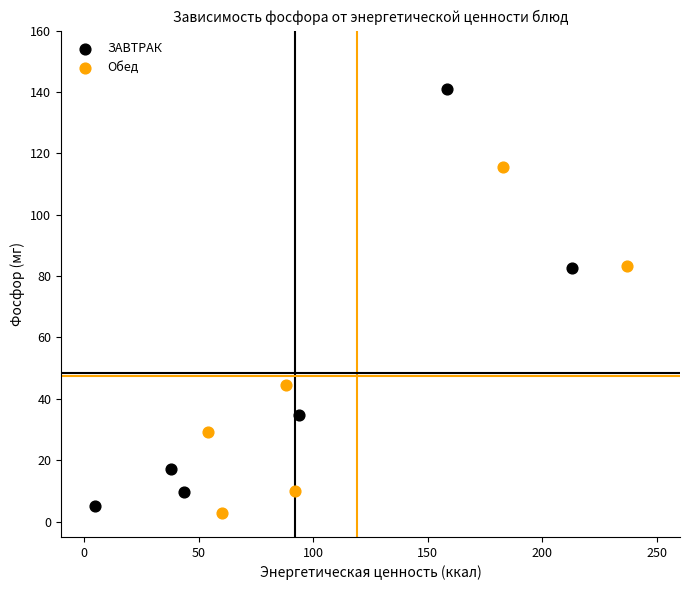

Which series contains the lowest Y value?

Обед